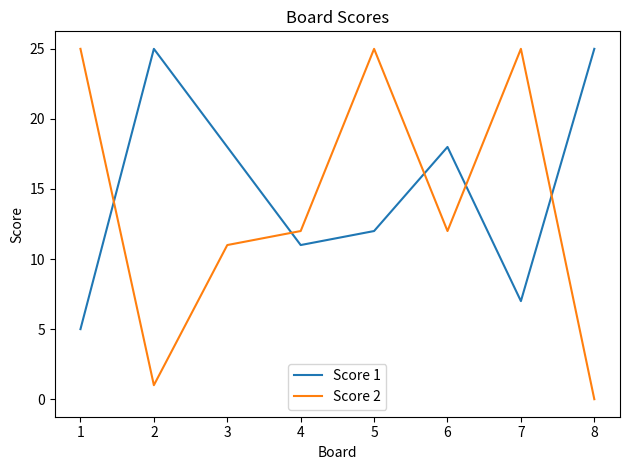

The Score 1 series shows 25 at 8. True or false?

True